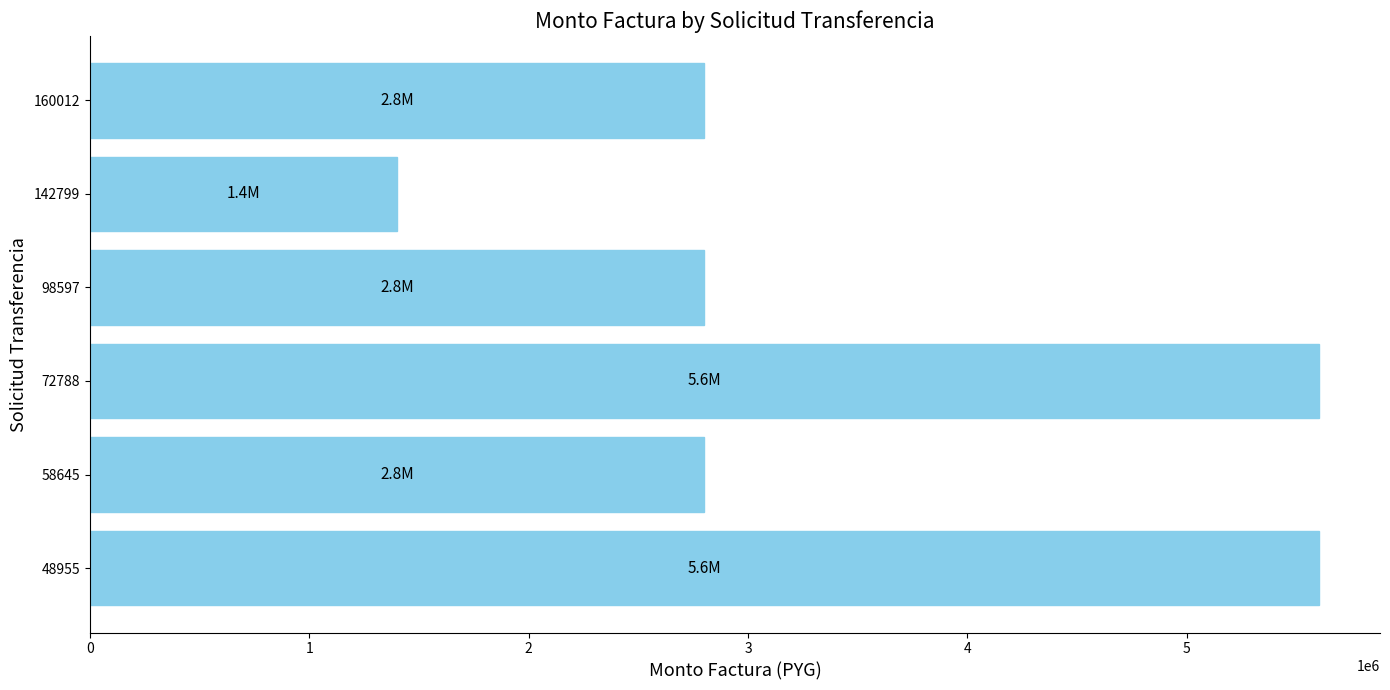

What is the approximate value at 160012?

2800000